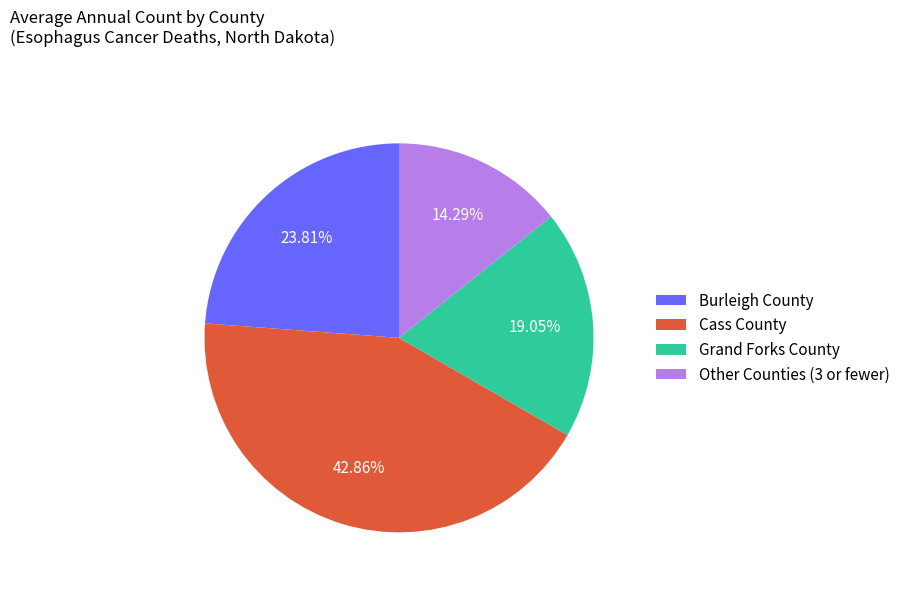

Does Grand Forks County account for over 50% of the chart?

No